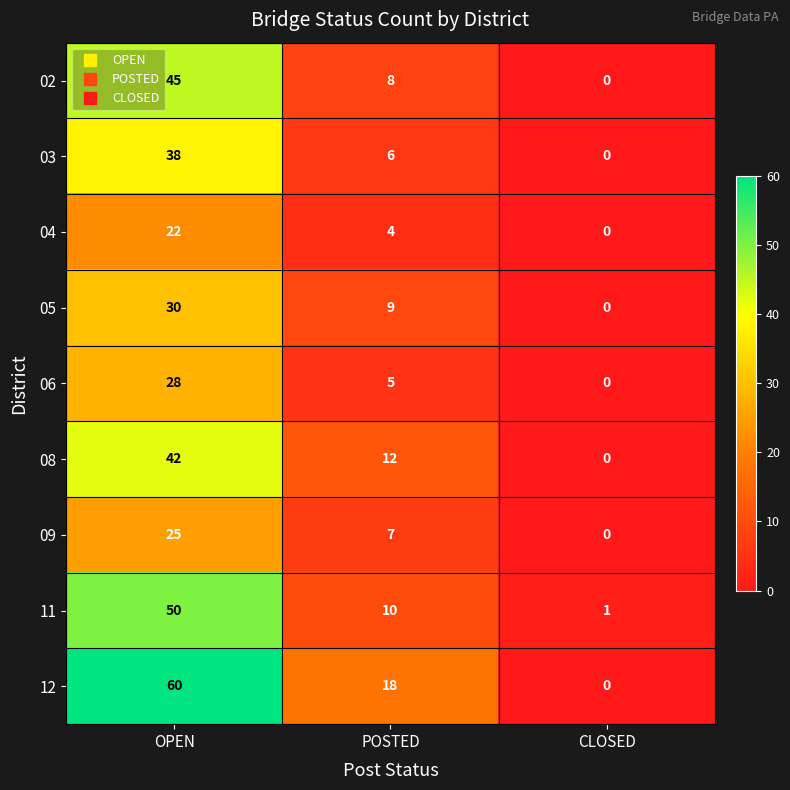

At which label is 02 closest to 22?

POSTED